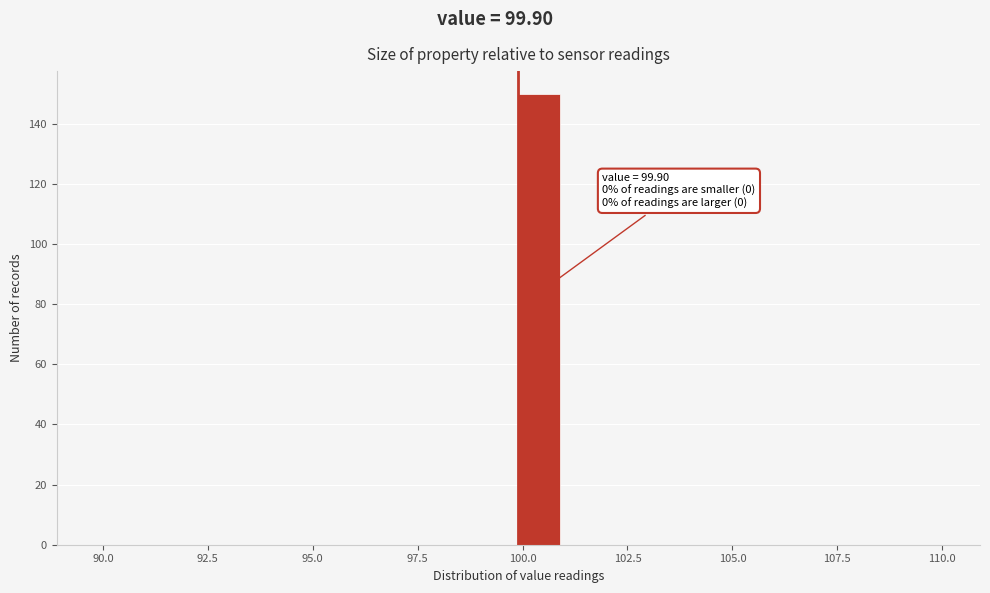

Around what value on the x-axis is the tallest bar? Give the approximate position of its centre, as read against the axis.

100.5